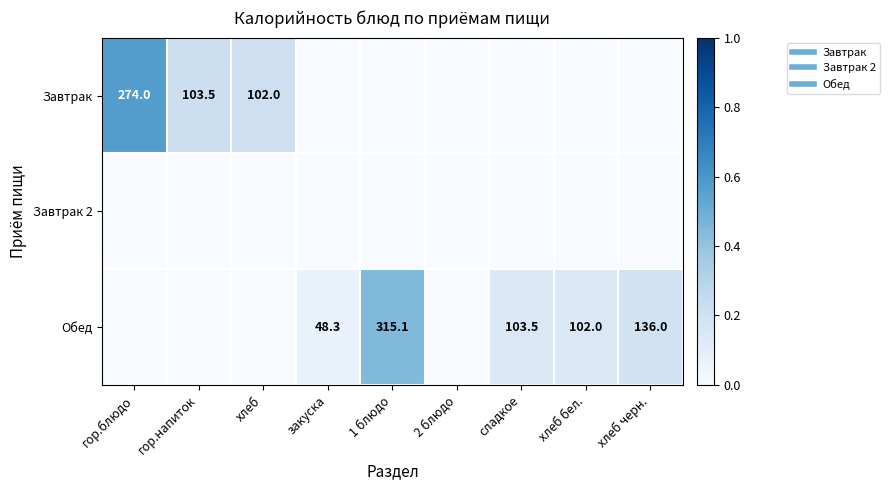

How many data points does each series have?

9